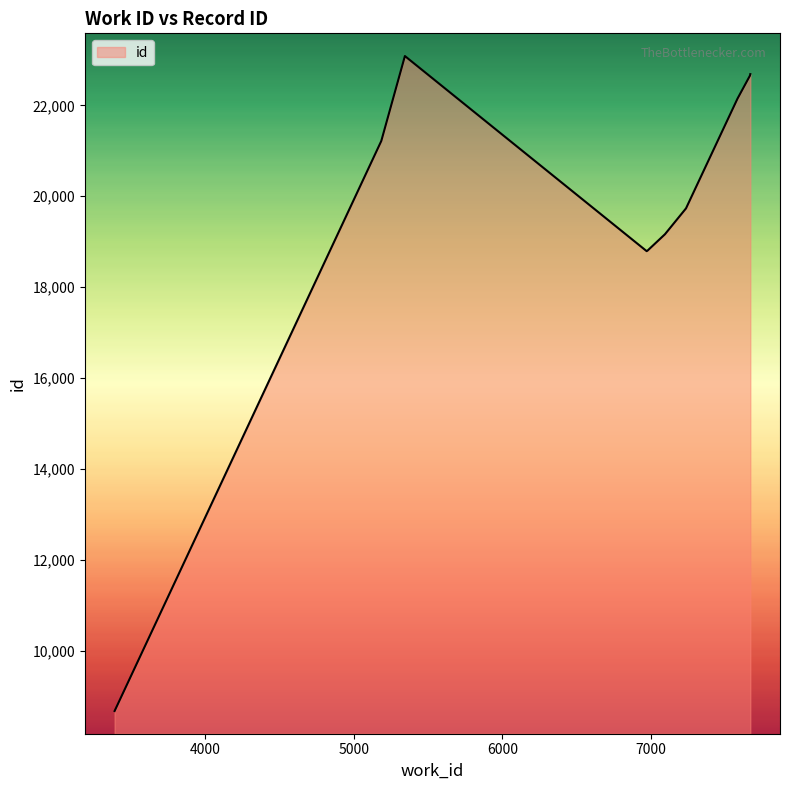

What is the maximum value shown in the chart?

23086